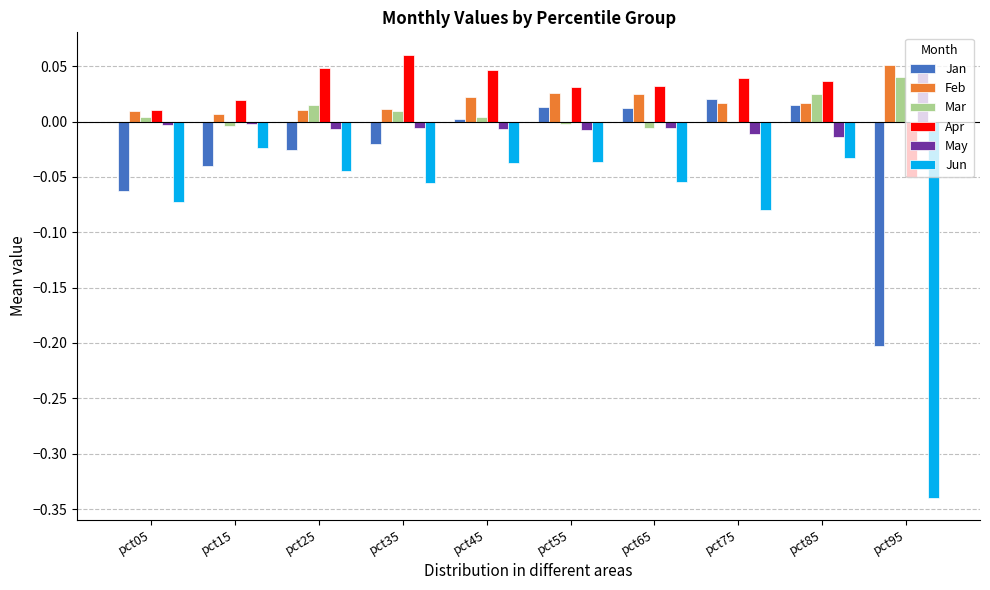

Which category has the highest value in the Jan series?

pct75